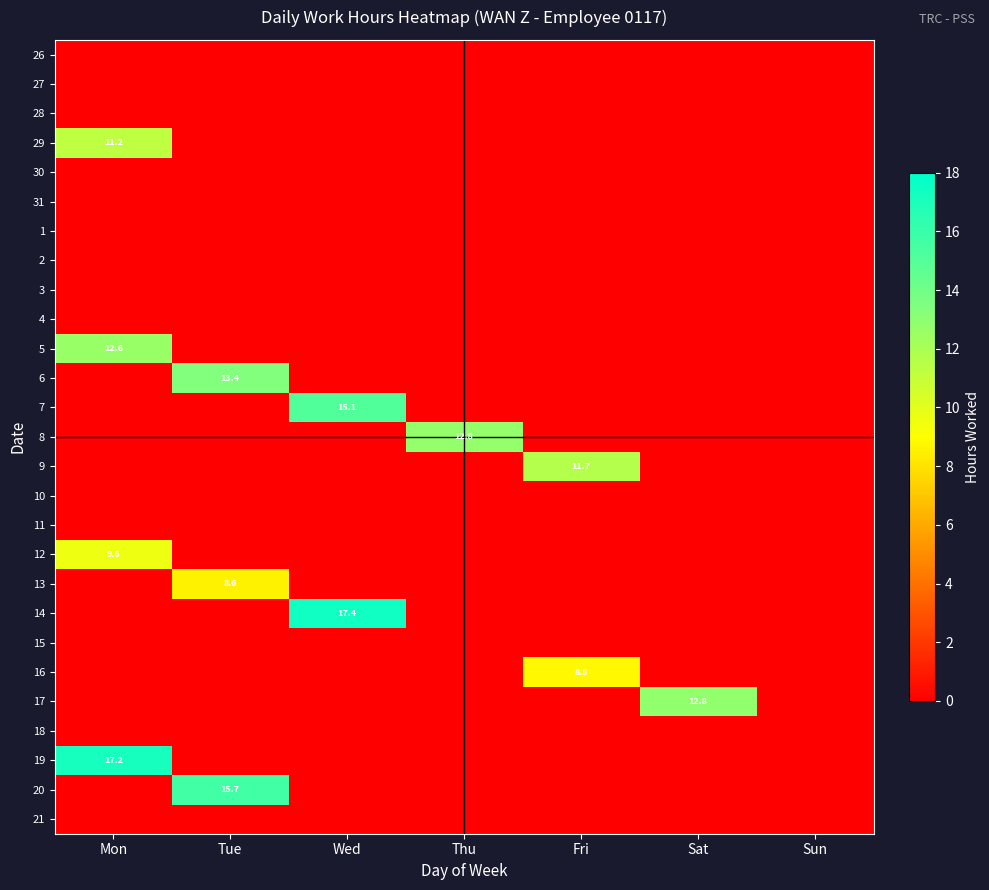

At which category is the sum across all series the highest?

Mon